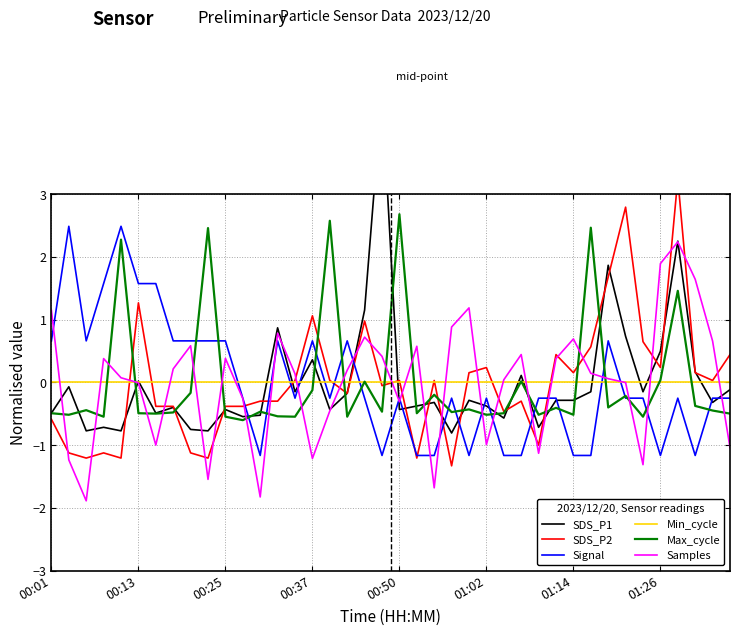

At which category does the chart reach its peak across all series?

19